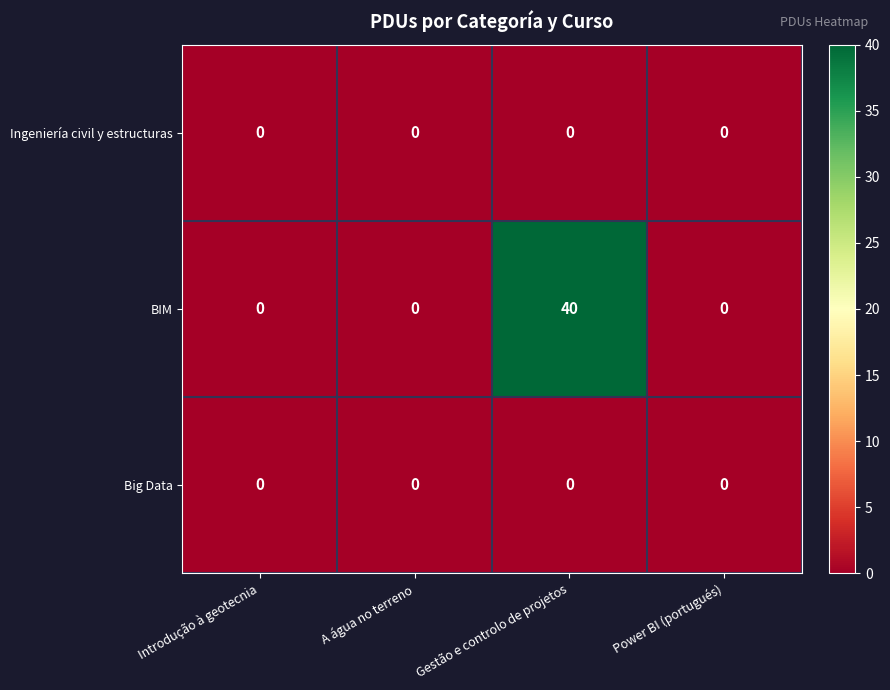

At which category is the sum across all series the highest?

Gestão e controlo de projetos